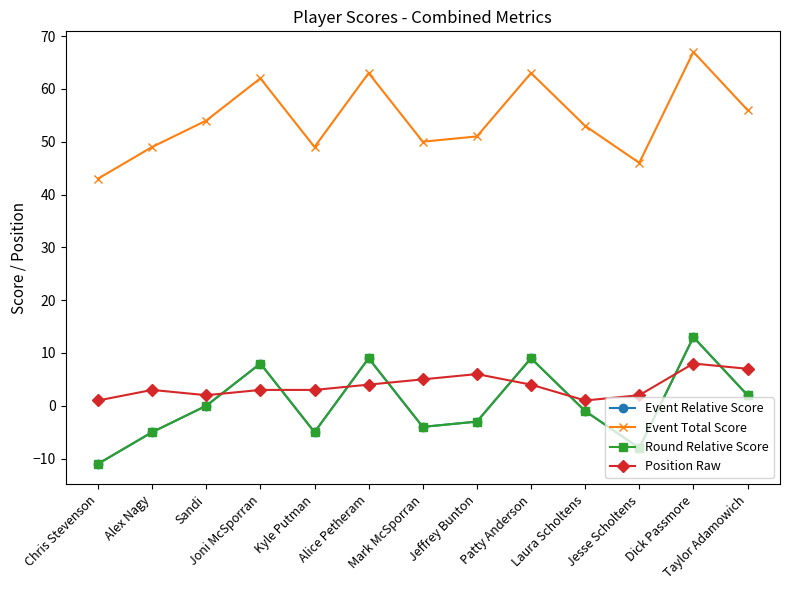

True or false: Event Relative Score has a value of -8 at Jesse Scholtens.

True